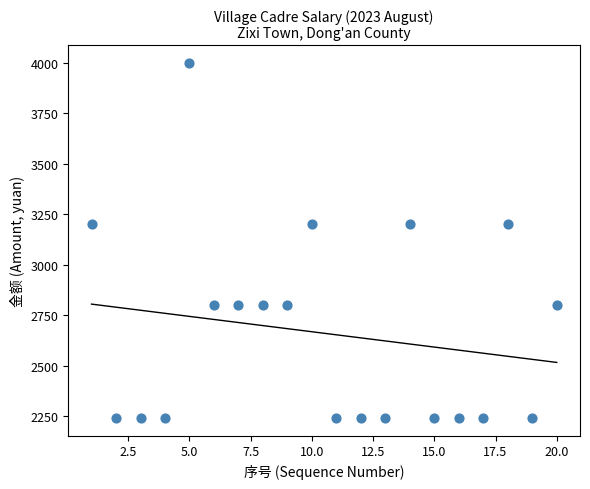

What is the range of Y values (max minus min)?

1760